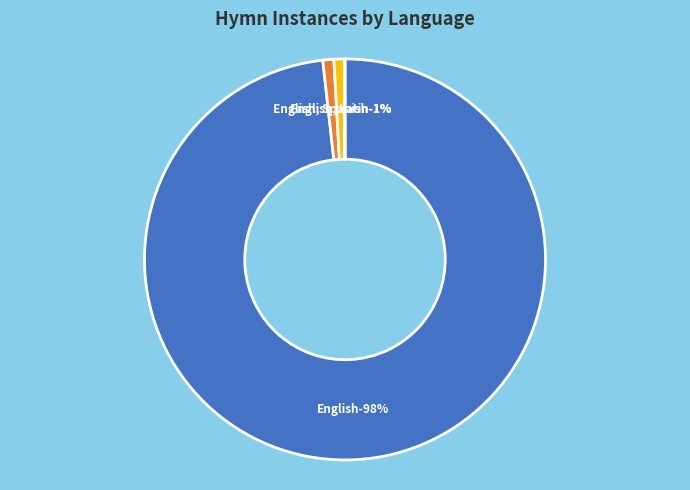

Is there a majority slice in this chart?

Yes